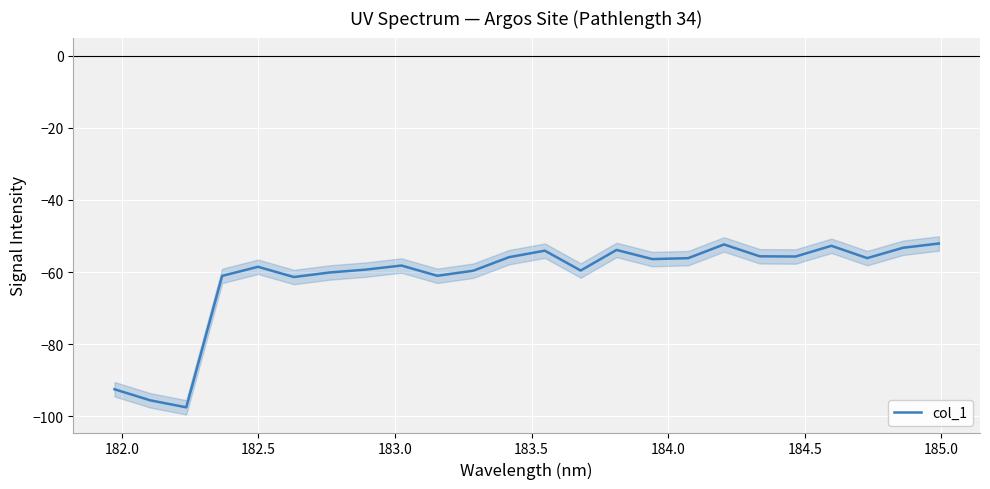

What is the lowest value of the col_1 series?

-97.5